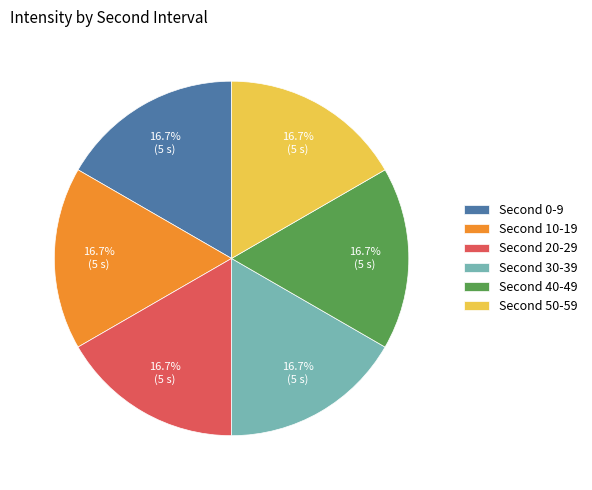

Is there any slice that represents more than half of the pie?

No